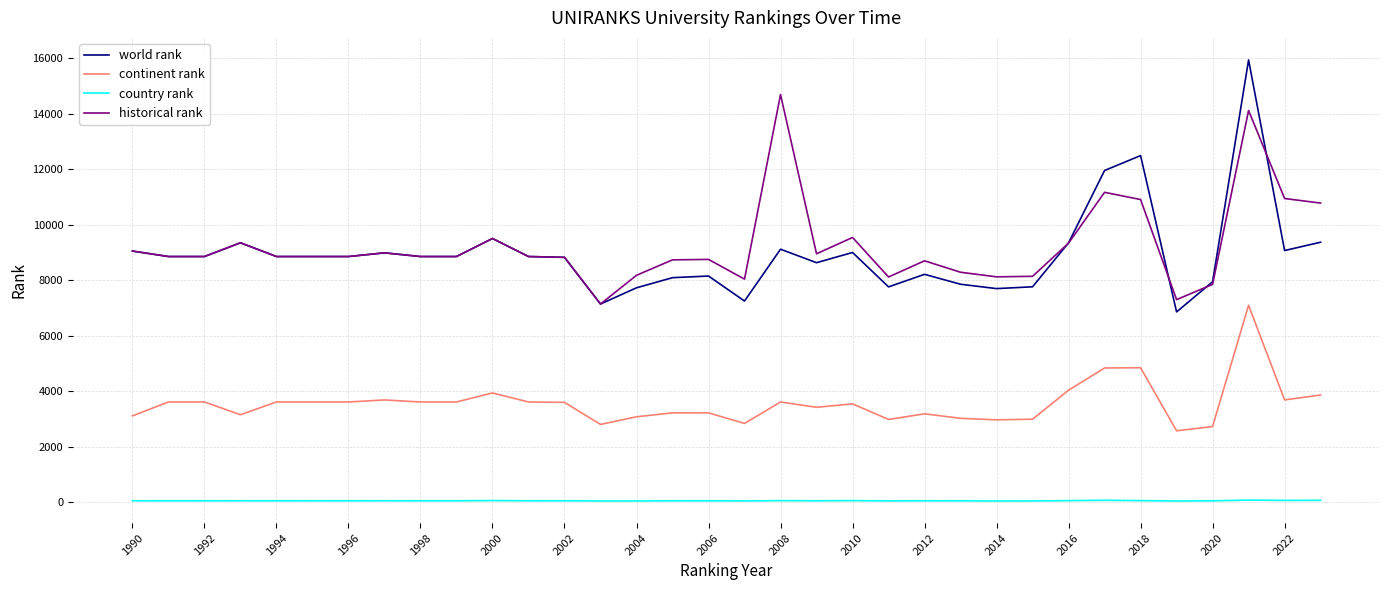

True or false: continent rank and country rank intersect in this chart.

False